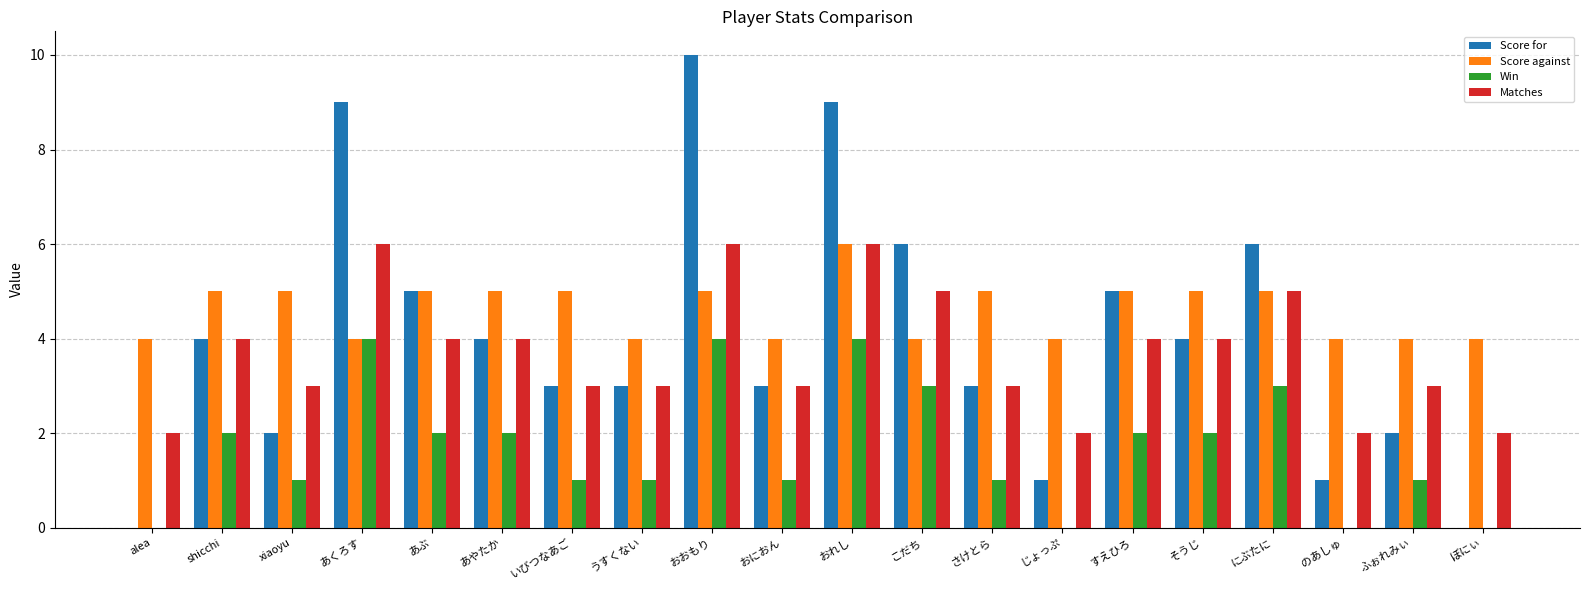

Which series has the widest spread of values?

Score for